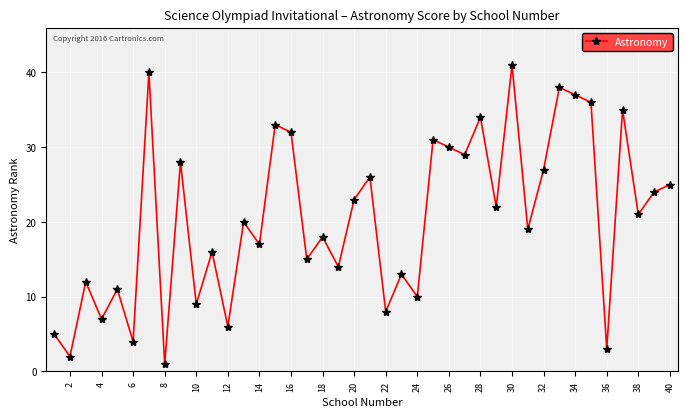

What is the maximum value shown in the chart?

41